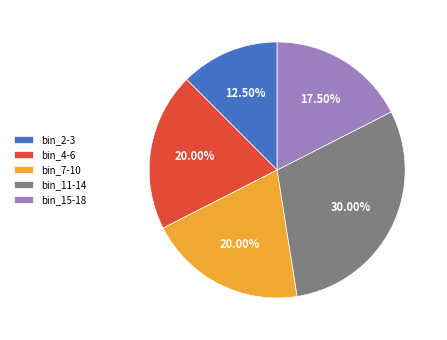

Count the number of slices in the pie.

5